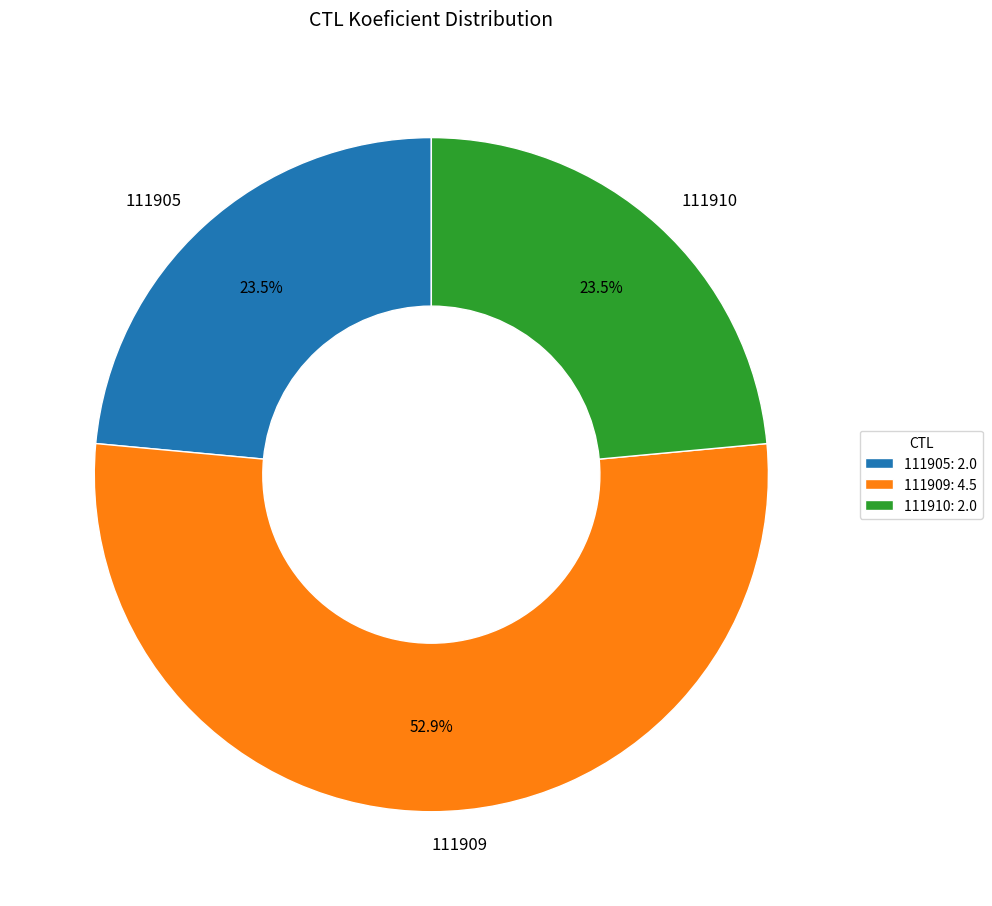

Is there any slice that represents more than half of the pie?

Yes